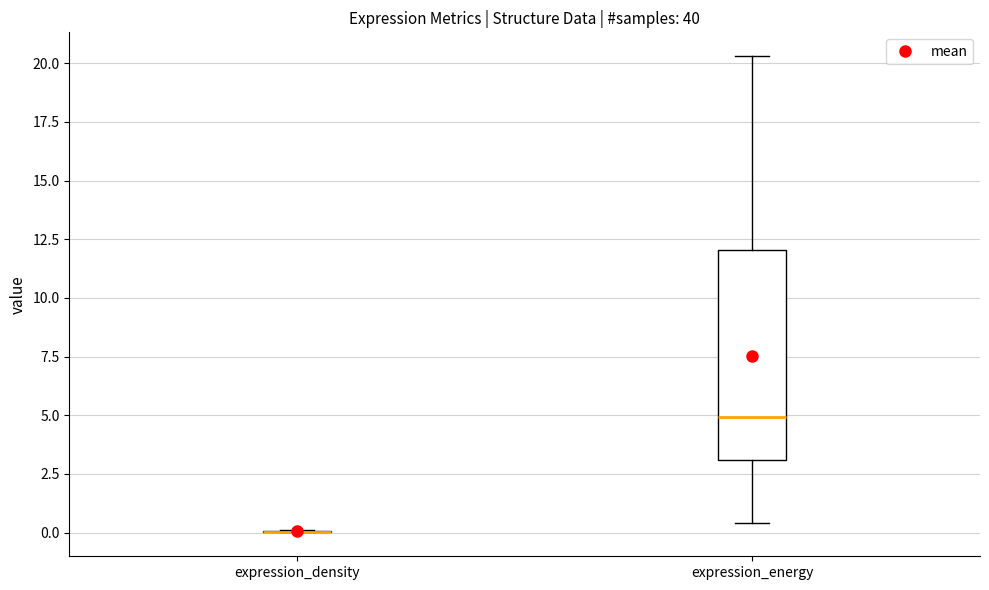

Reading left to right, transcribe this box plot: for each box, give where its median line is, the range the box spans, and where its two whiskers end, as read against the y-axis. The values are not printed on the chart, so give them approximately, as read against the axis.

expression_density: box collapsed to a line at 0.0, whiskers 0.0 to 0.0
expression_energy: median 5.0, box 3.0 to 12.0, whiskers 0.5 to 20.5